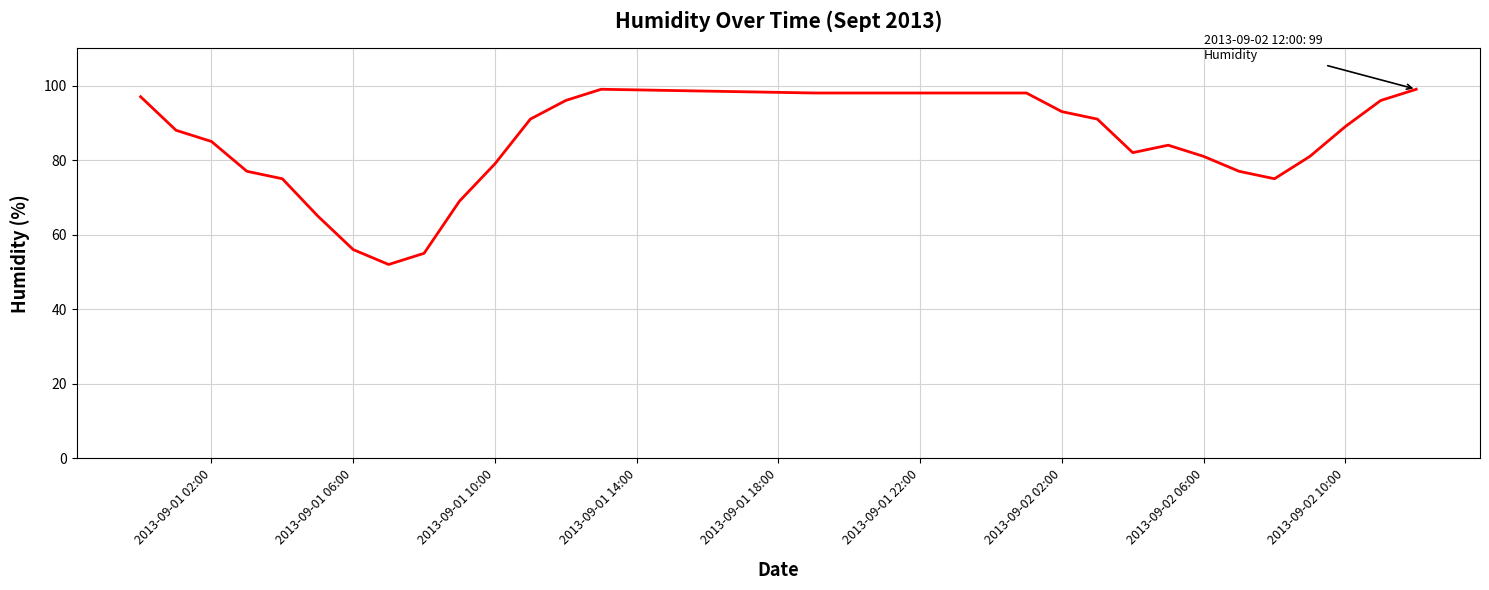

What is the difference between the maximum and minimum values?

47